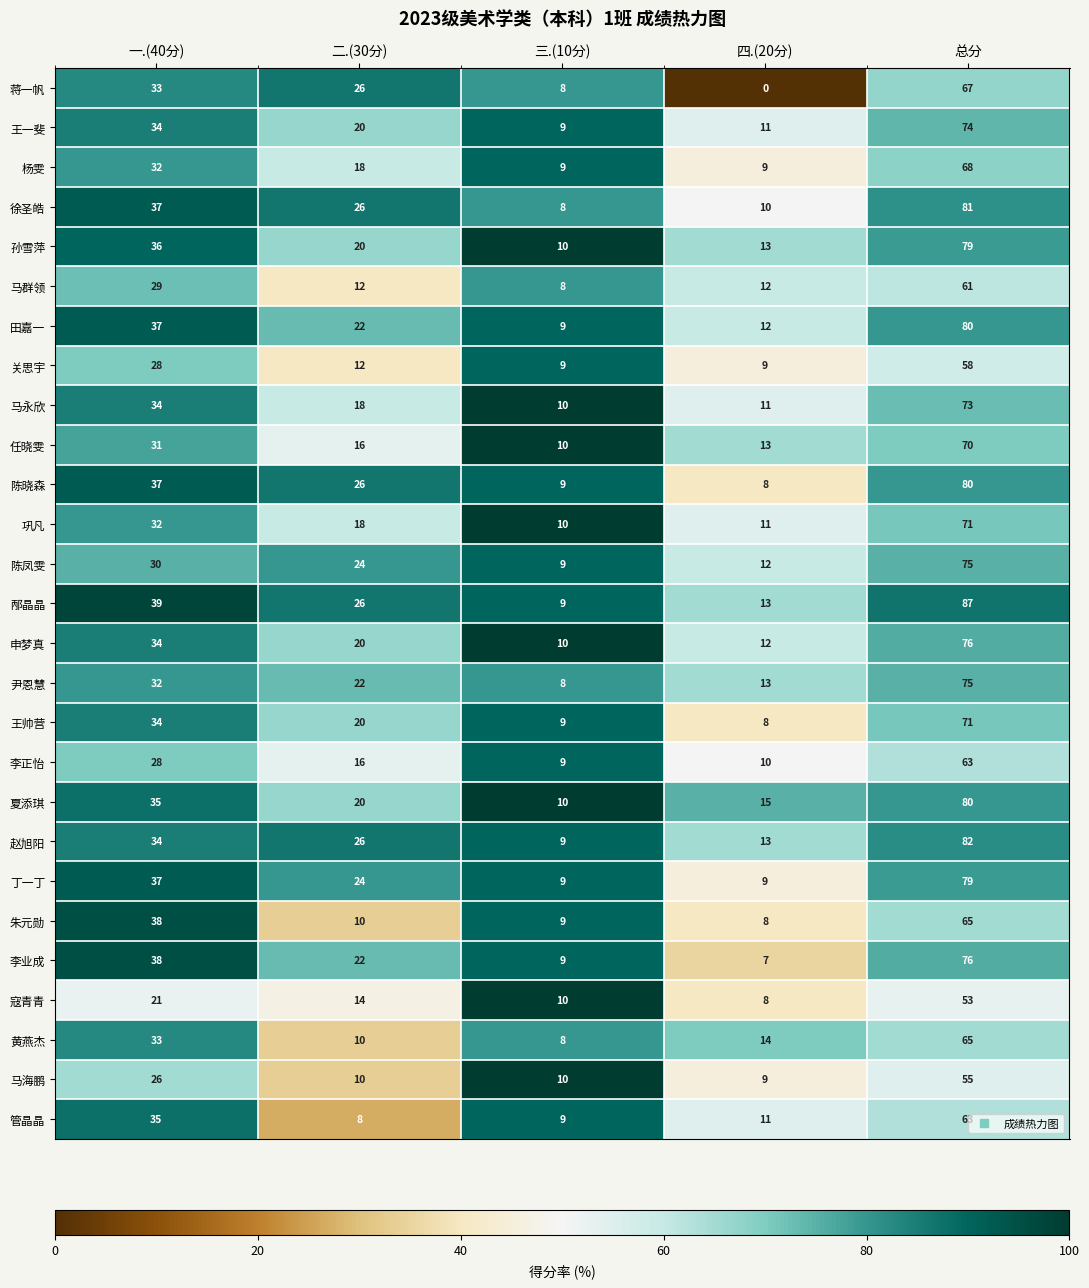

How many categories are shown in the chart?

5